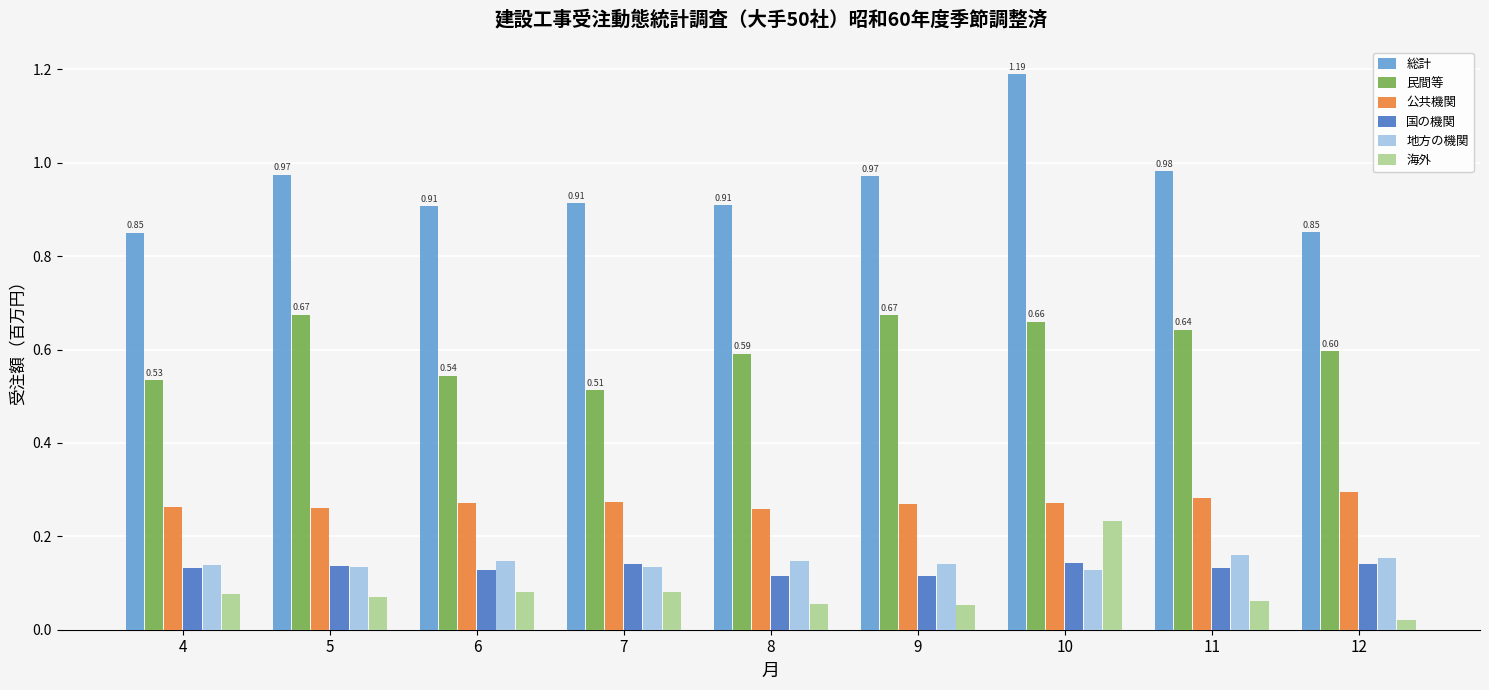

Which series has the largest range (max minus min)?

総計